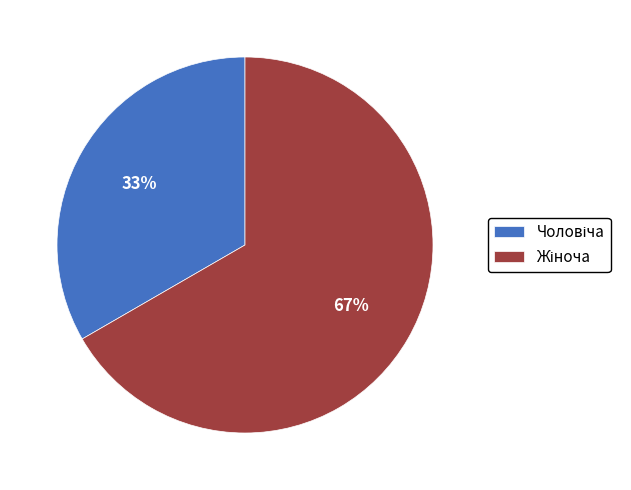

To the nearest percent, what is the average slice percentage?

50%